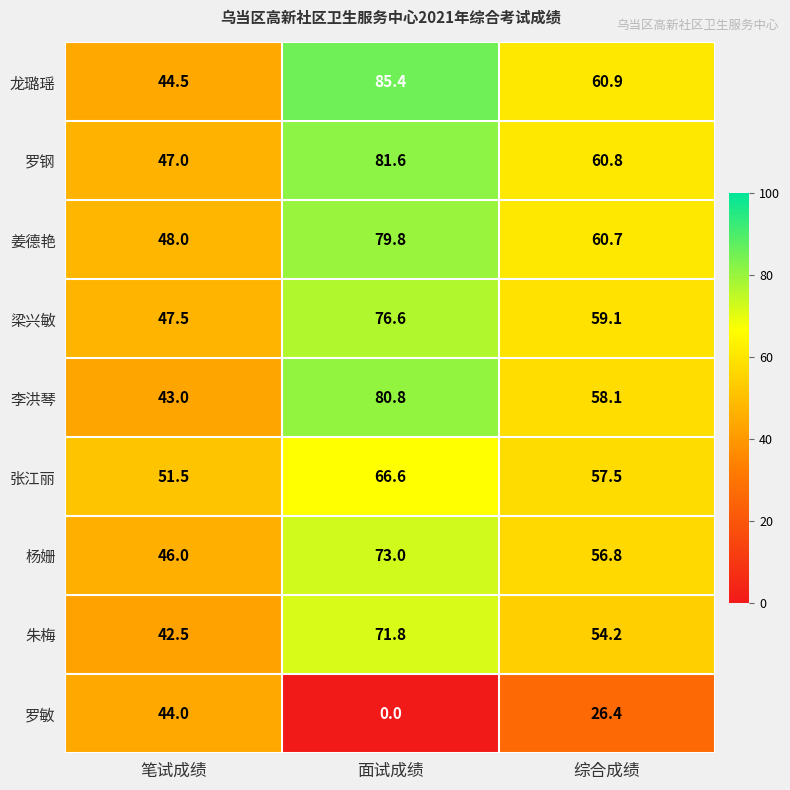

How many categories are shown in the chart?

3